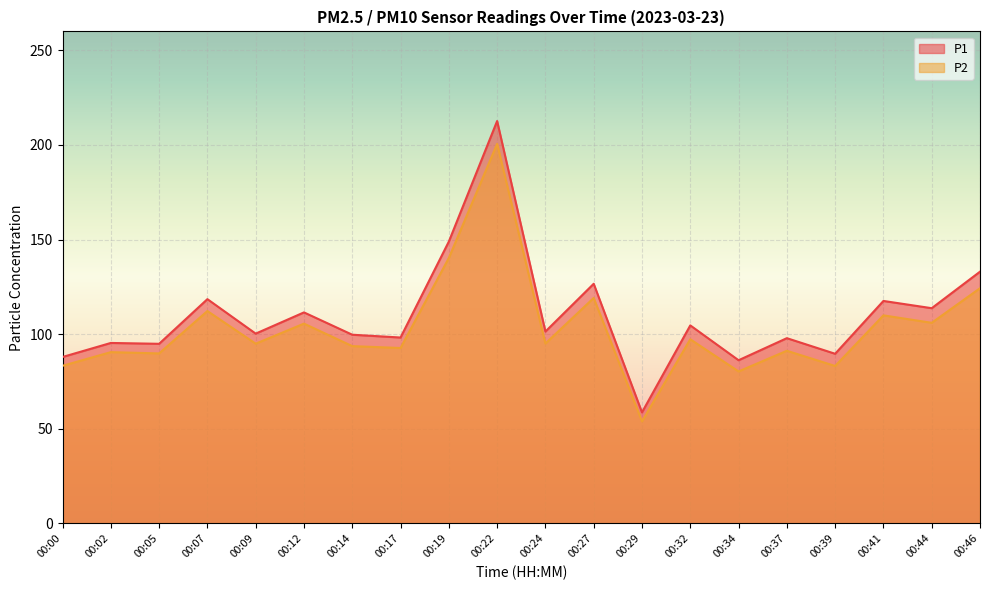

What is the minimum value shown in the chart?

53.9